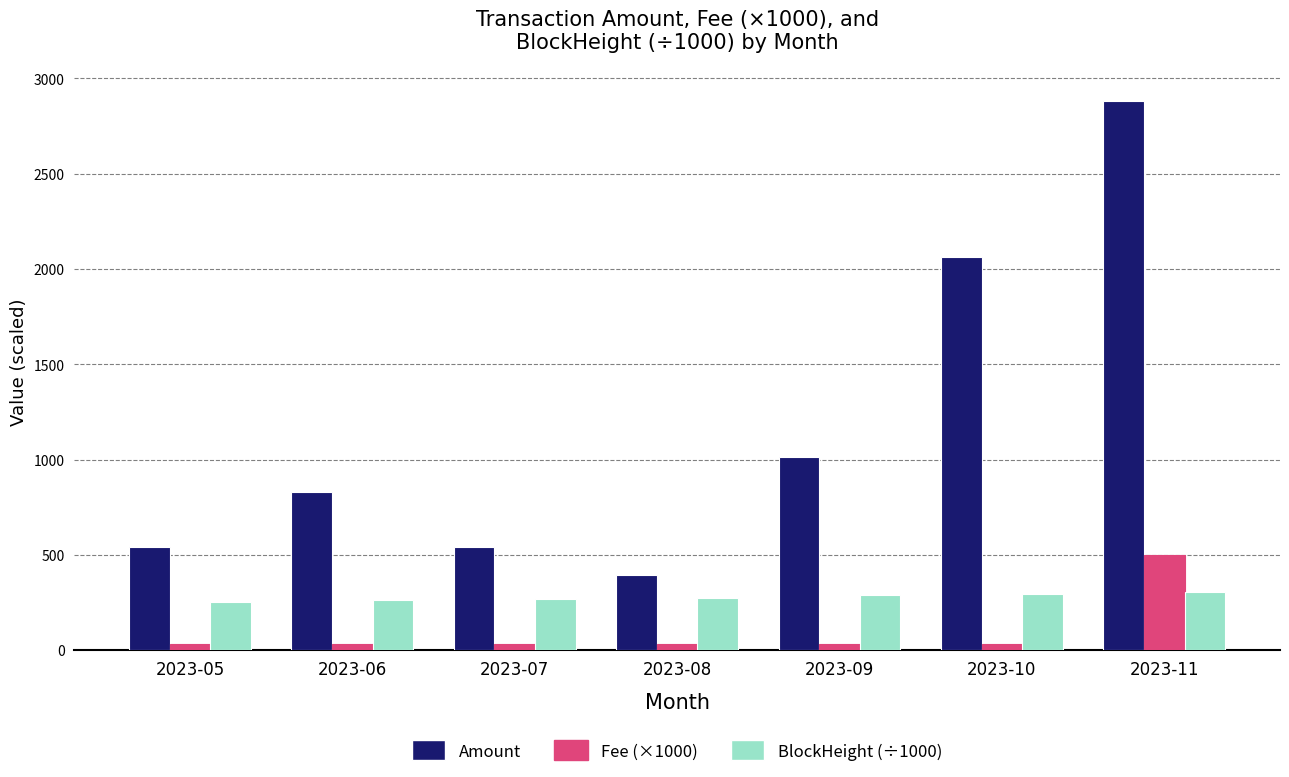

True or false: Amount has a value of 4381.6 at 2023-11.

False